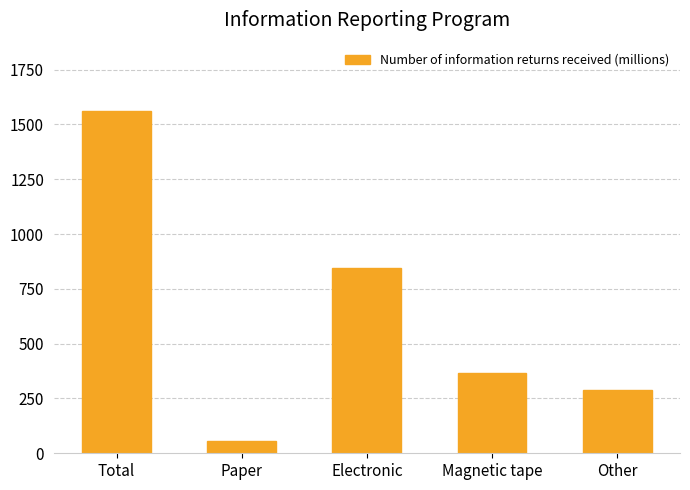

At which category does the chart reach its minimum across all series?

Paper